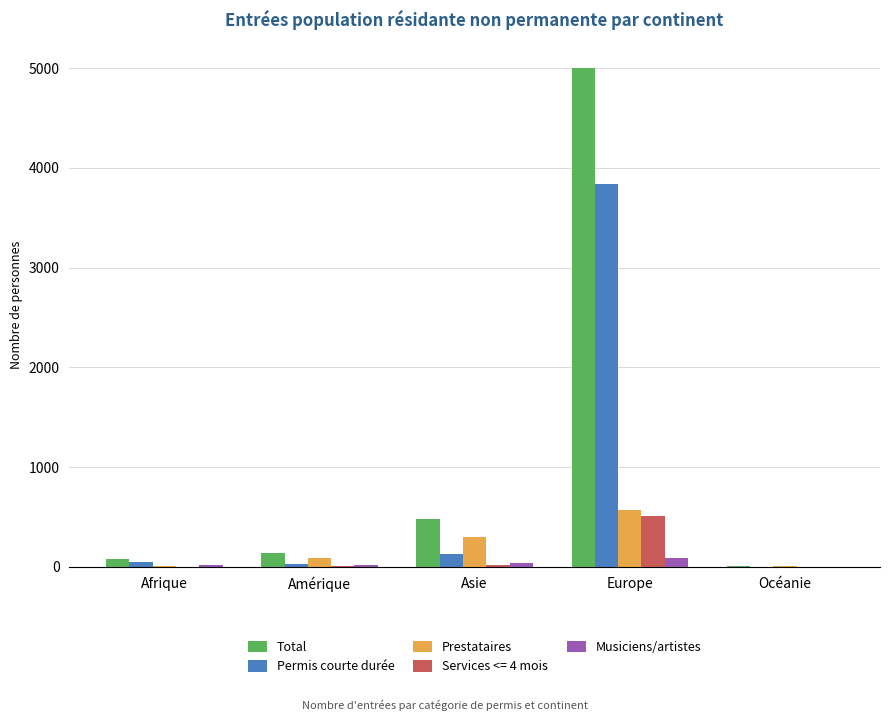

Which series has the largest total across all categories?

Total